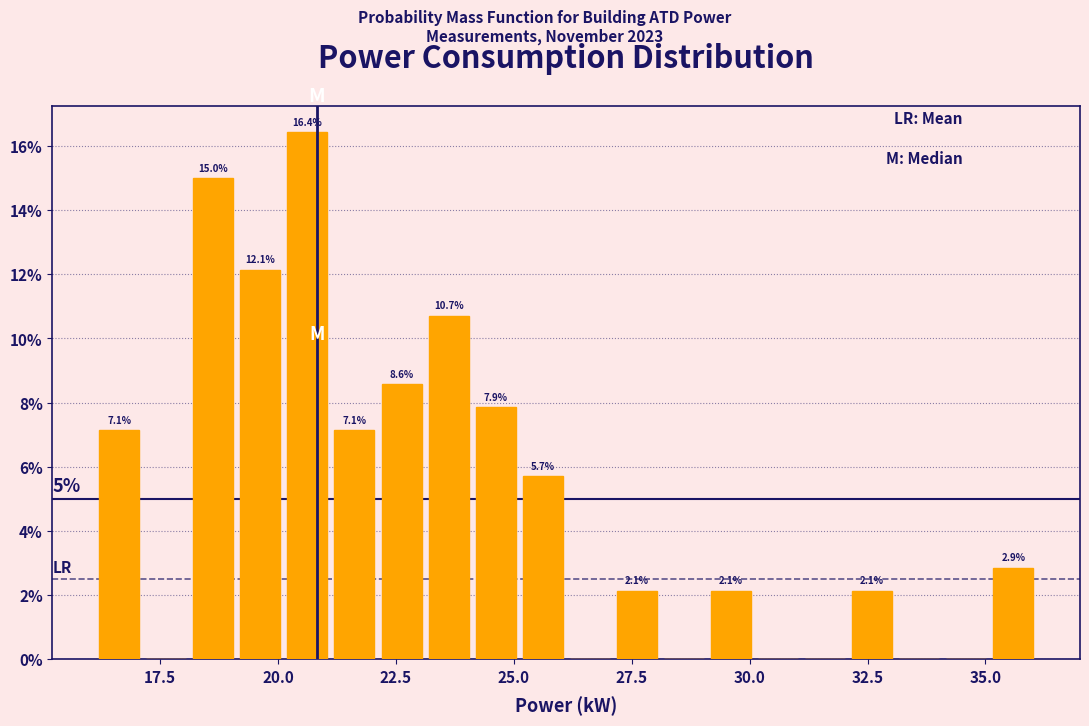

Read against the x-axis, roughly where is the centre of the tallest bar?

20.5